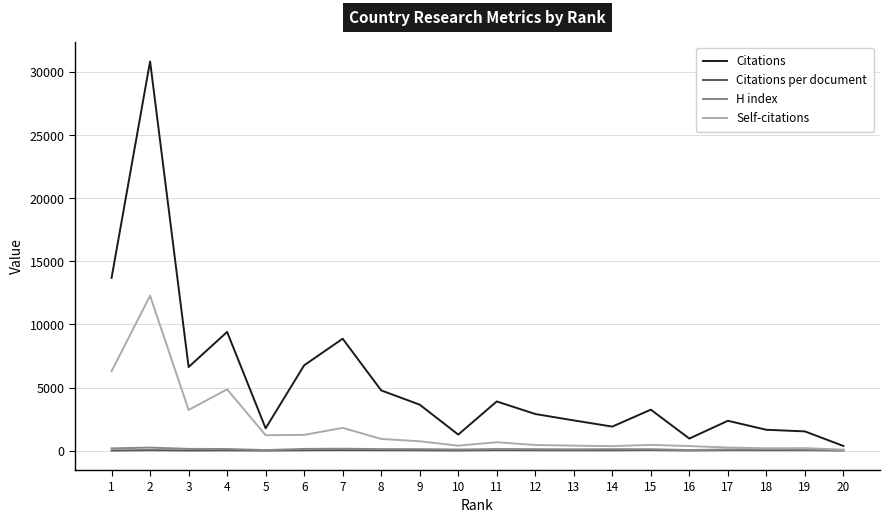

Is the value of Citations per document at 16 greater than the value of Citations at 12?

No